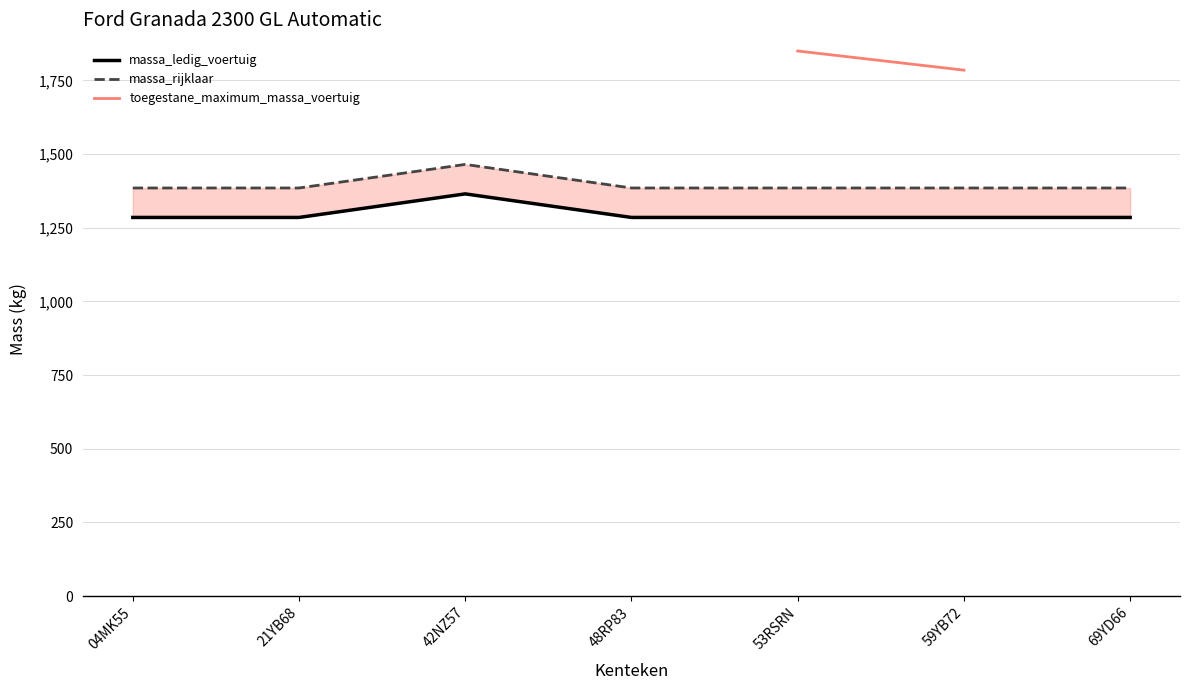

List the series in order of their overall mean, lowest first.

massa_ledig_voertuig, massa_rijklaar, toegestane_maximum_massa_voertuig